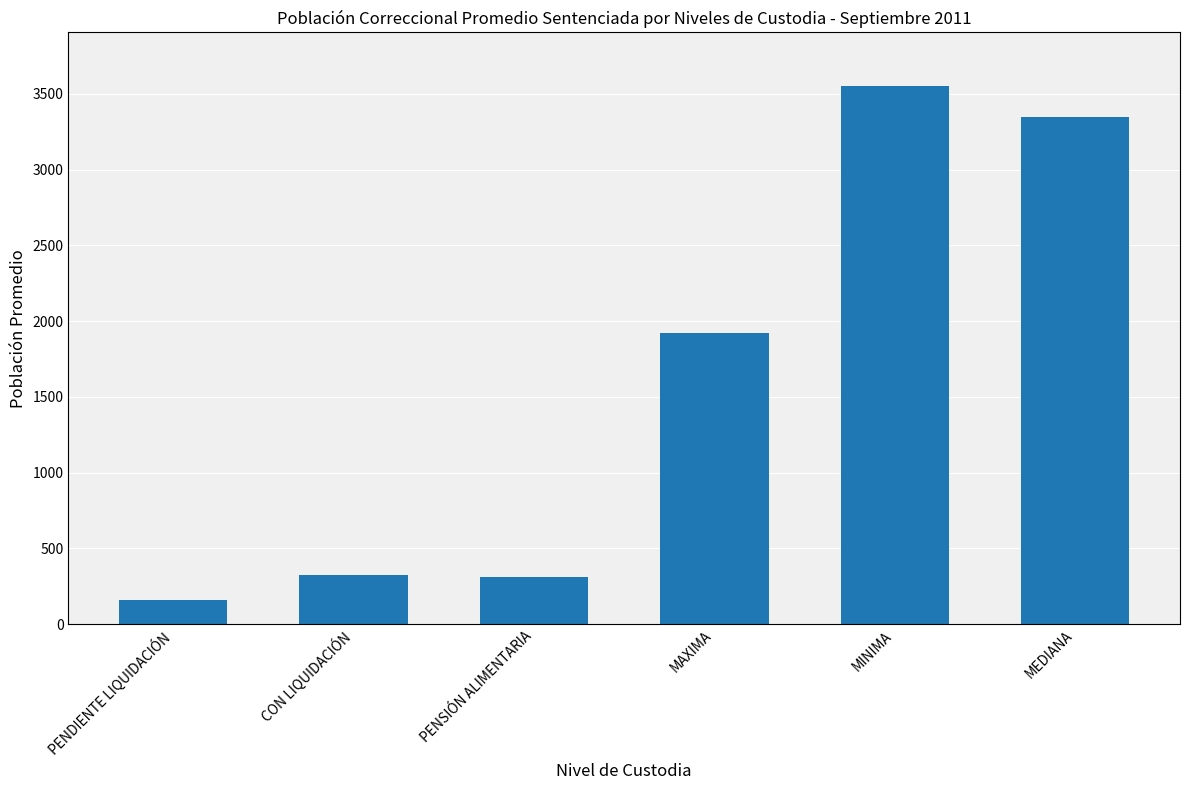

What is the value of the 6th bar from the left?

3346.0